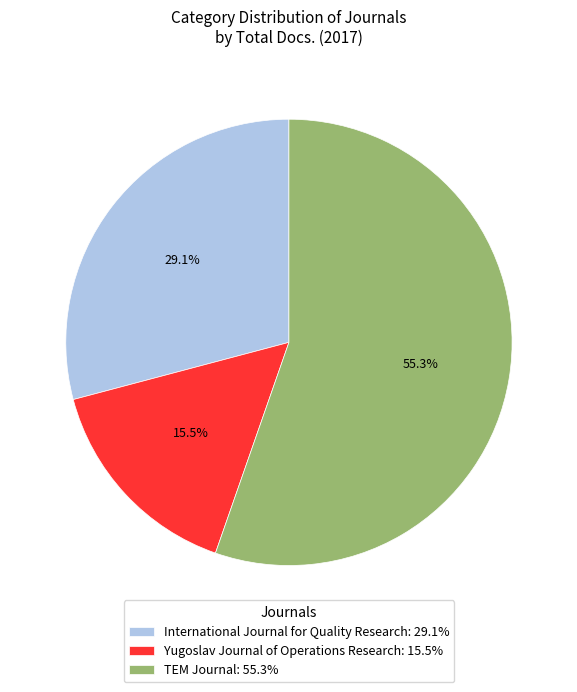

Does International Journal for Quality Research account for over 50% of the chart?

No